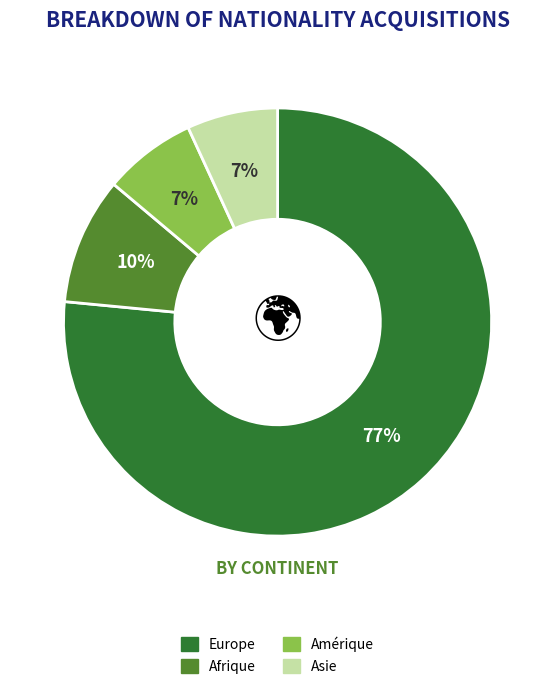

Is there a majority slice in this chart?

Yes